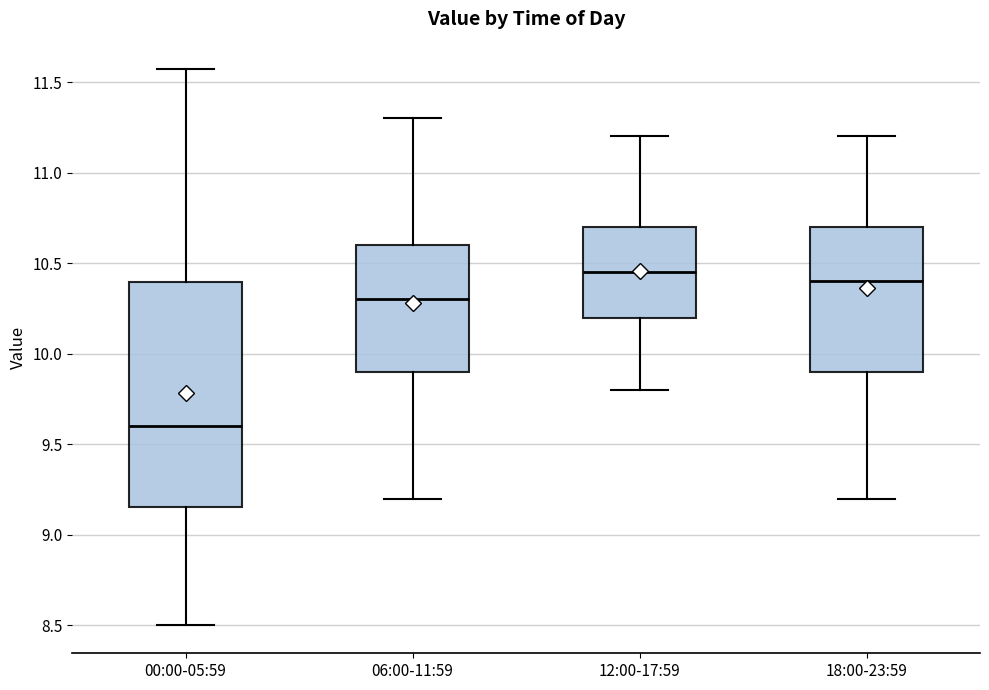

Which box is the tallest, from its lower edge to its upper edge?

00:00-05:59